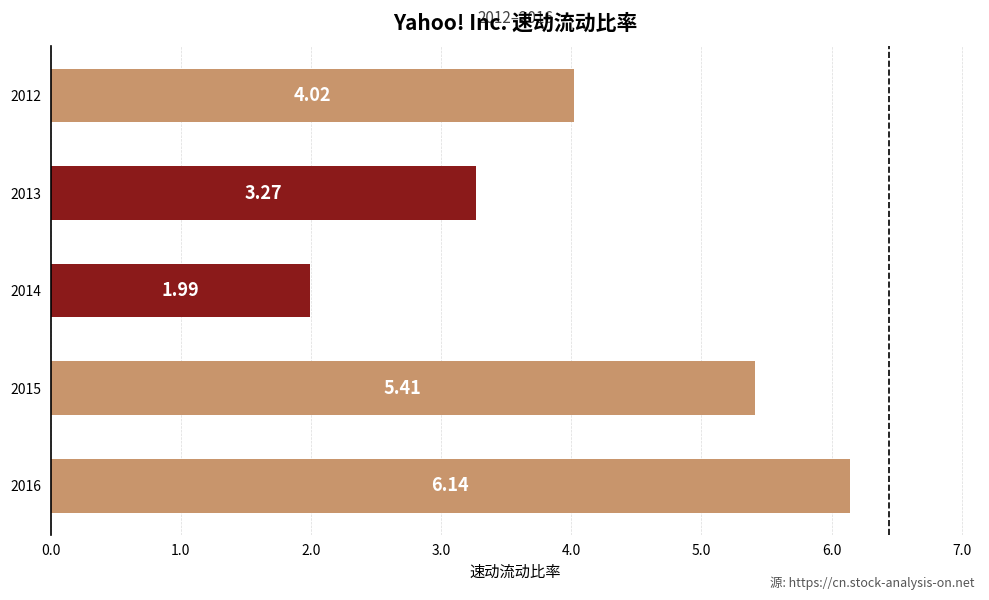

What is the difference between the second highest and second lowest values?

2.1